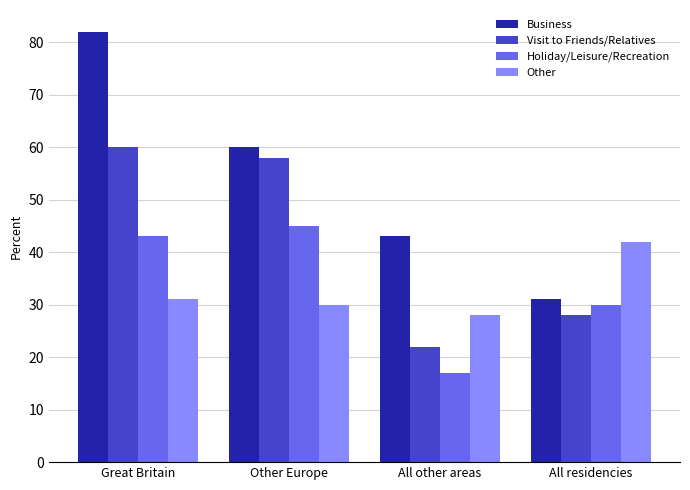

What value does the Business series have at All other areas, to the nearest 5?

45